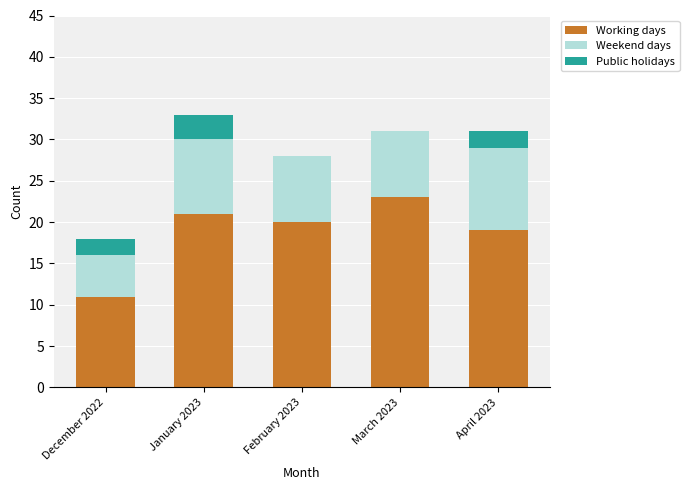

What is the maximum value for Working days?

23